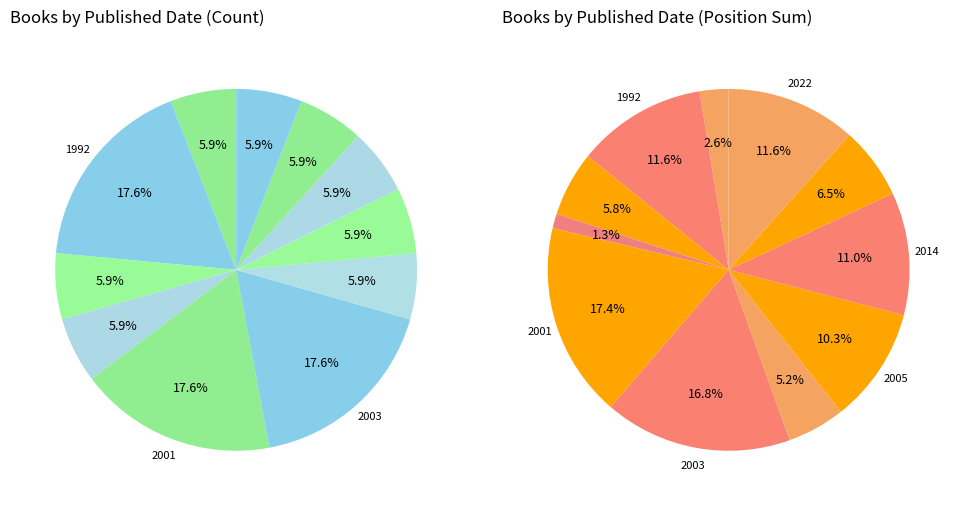

What percentage is NOT represented by 1992?

82.4%